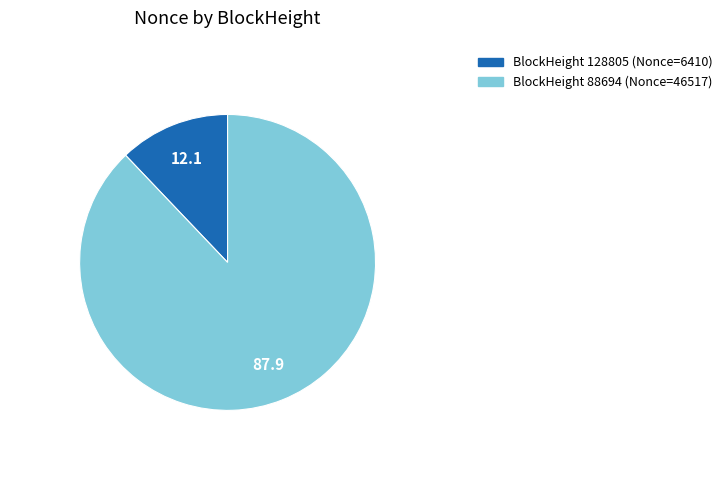

Is there any slice that represents more than half of the pie?

Yes